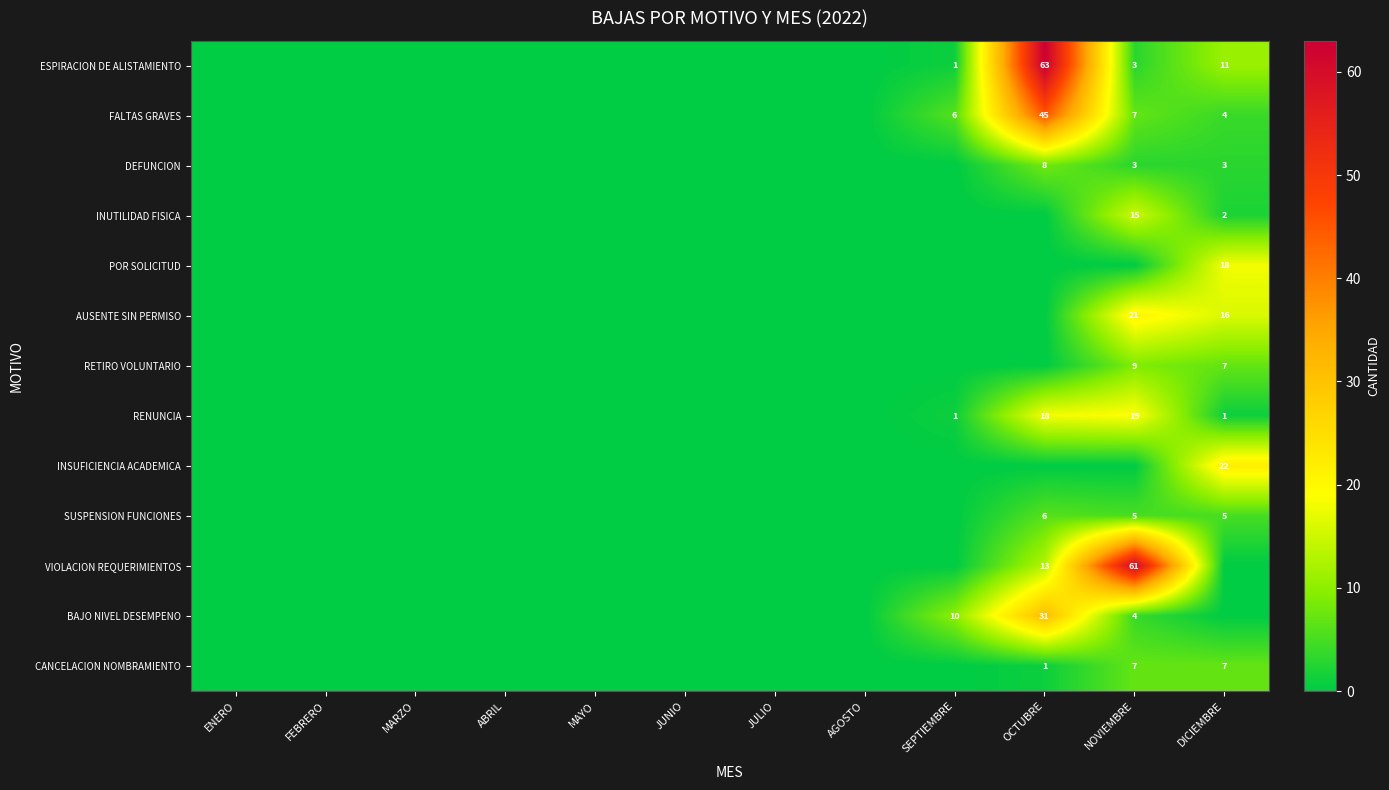

Count the number of data series in this chart.

13